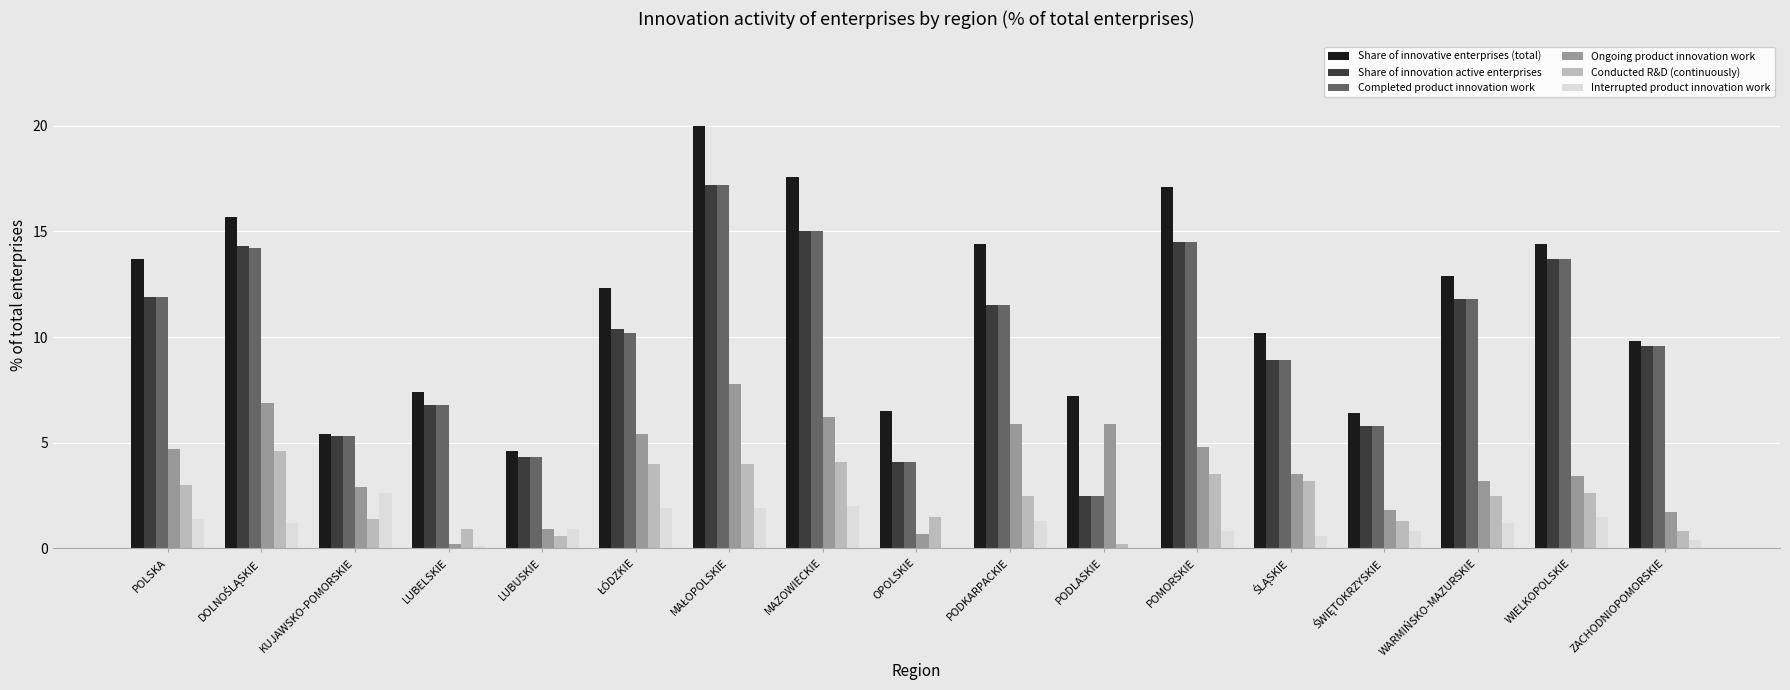

Which series has the largest total across all categories?

Share of innovative enterprises (total)